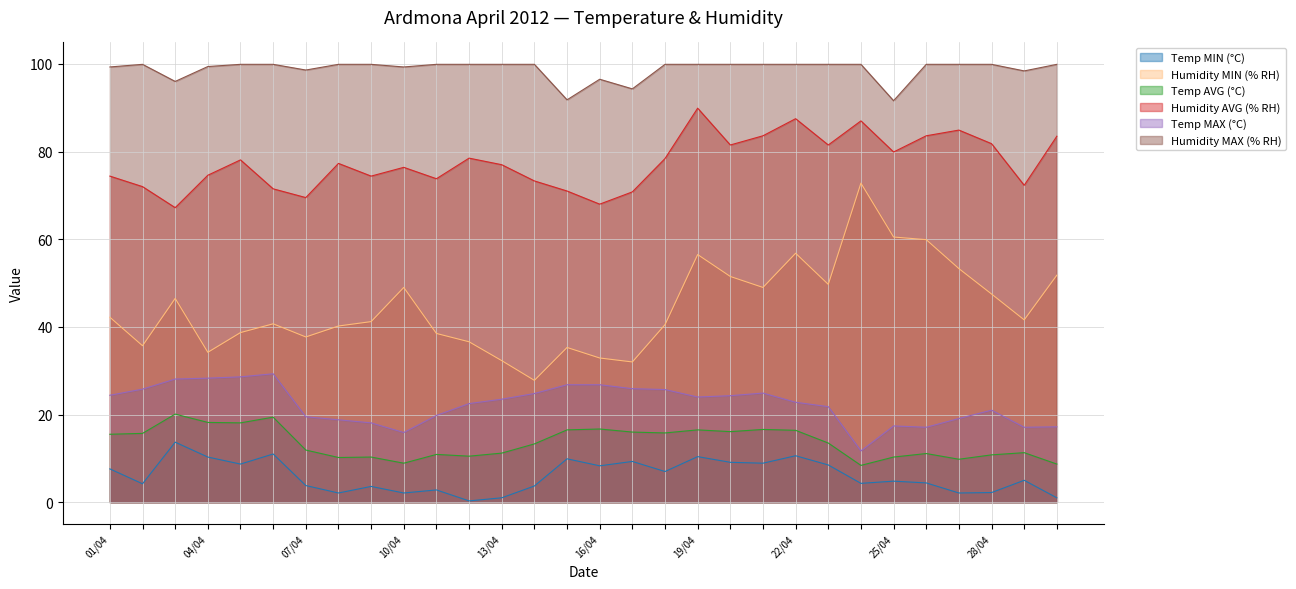

Is it true that Temp AVG (°C) equals 15.5 at 01/04?

True